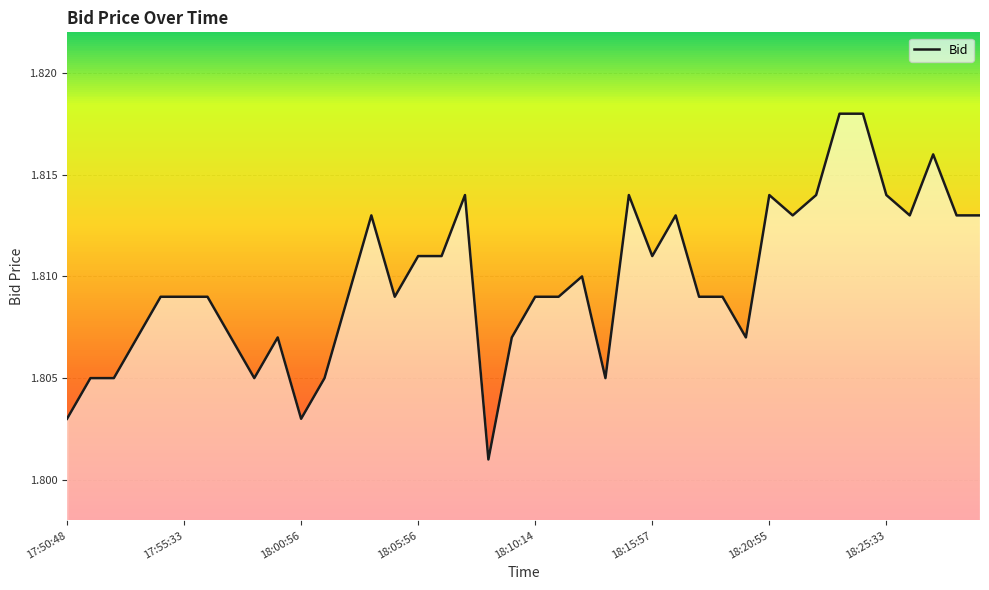

How many points are lower than both their immediate neighbors (excluding endpoints)?

9